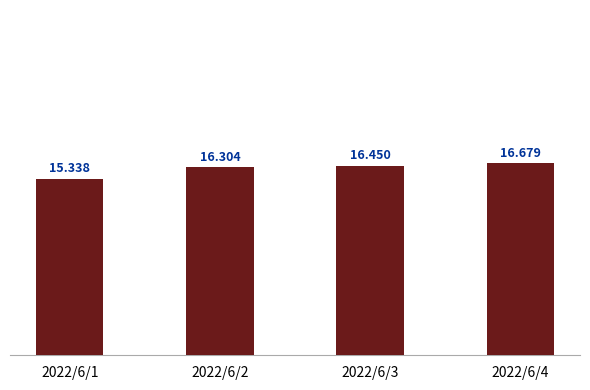

How many bars are there in total?

4